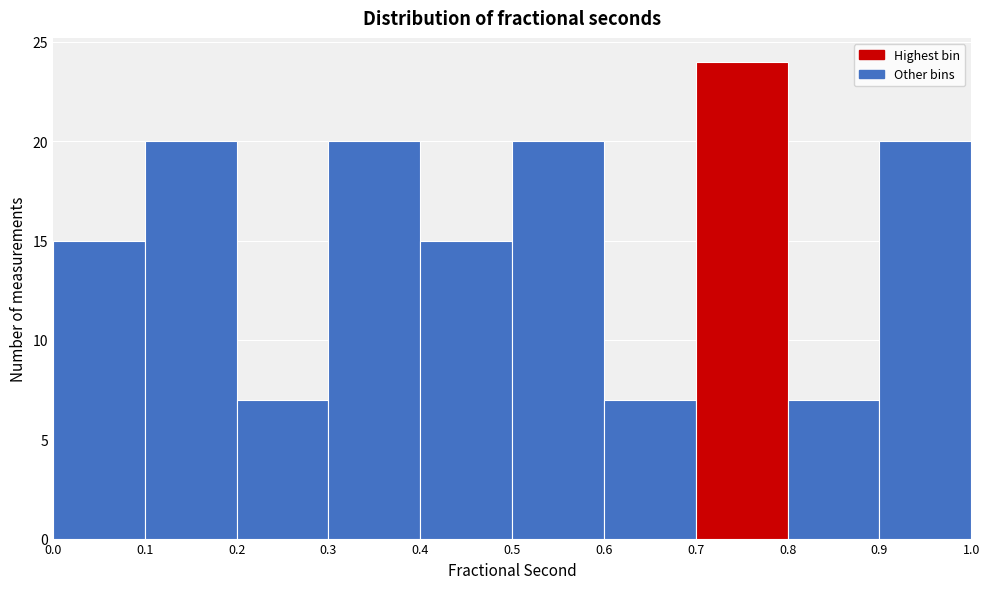

Reading left to right, list every bar in this chart as the range it spans on the x-axis followed by its height. The values are not printed on the chart, so give them approximately, as read against the axis.

0.0 to 0.1: 15
0.1 to 0.2: 20
0.2 to 0.3: 7
0.3 to 0.4: 20
0.4 to 0.5: 15
0.5 to 0.6: 20
0.6 to 0.7: 7
0.7 to 0.8: 24
0.8 to 0.9: 7
0.9 to 1.0: 20